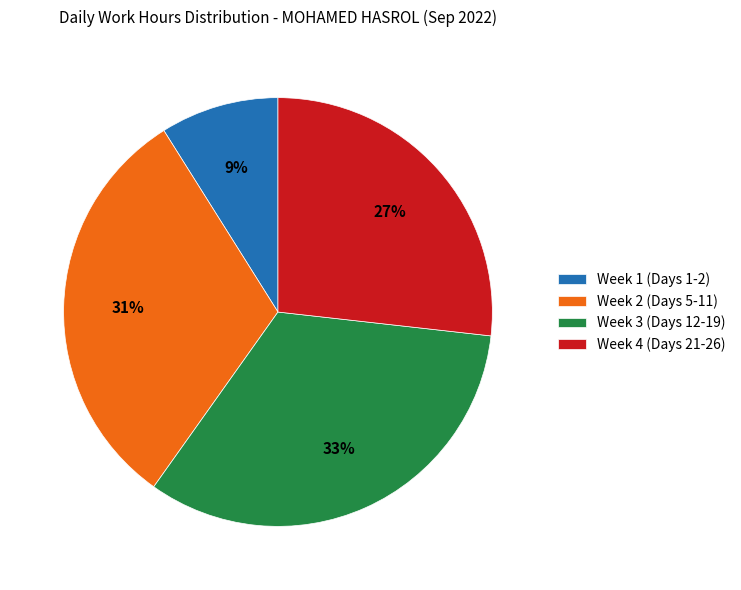

Which slice is the largest?

Week 3 (Days 12-19)